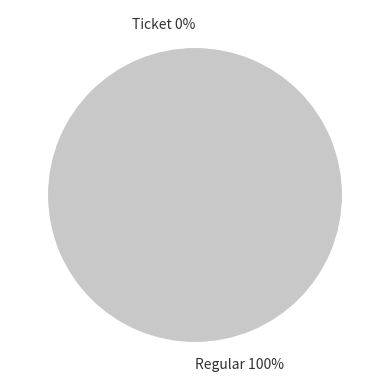

Do Regular and Ticket together represent more than half of the pie?

Yes